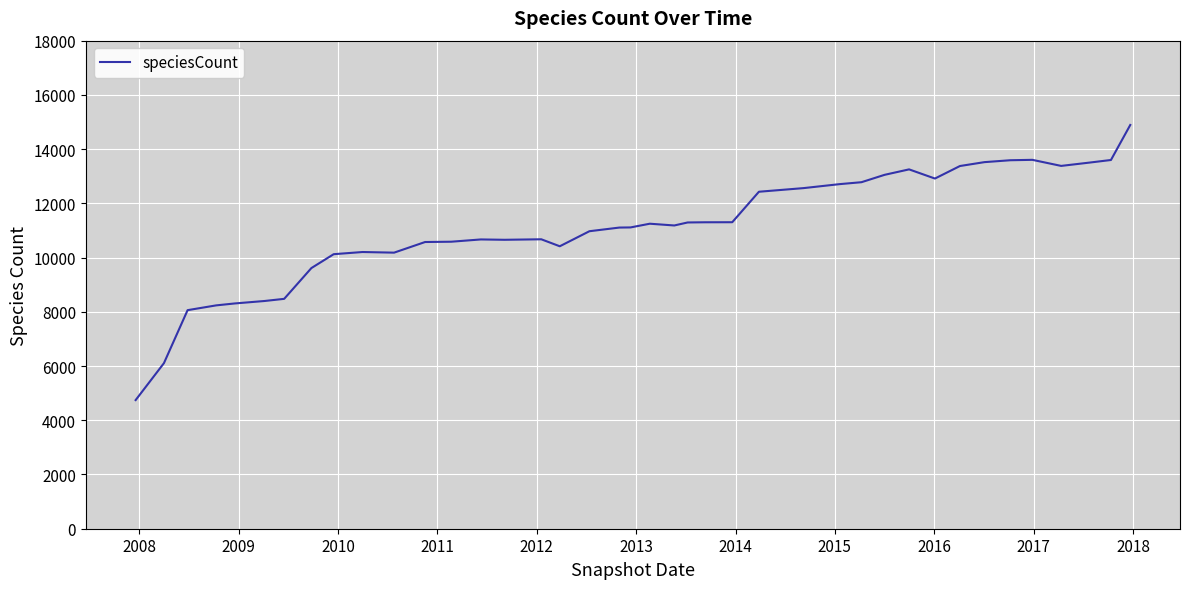

What is the difference between the maximum and minimum values?

10147